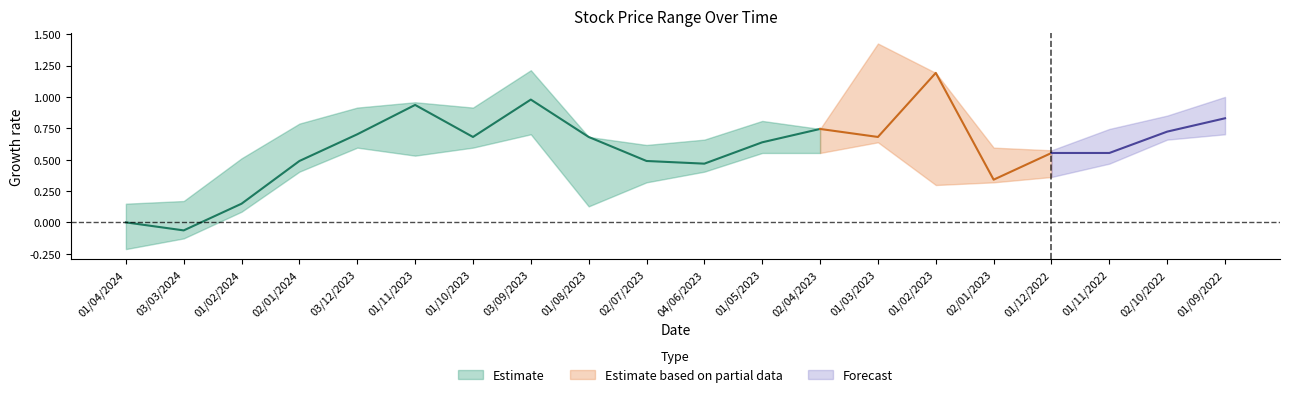

What position from the right is 17?

3